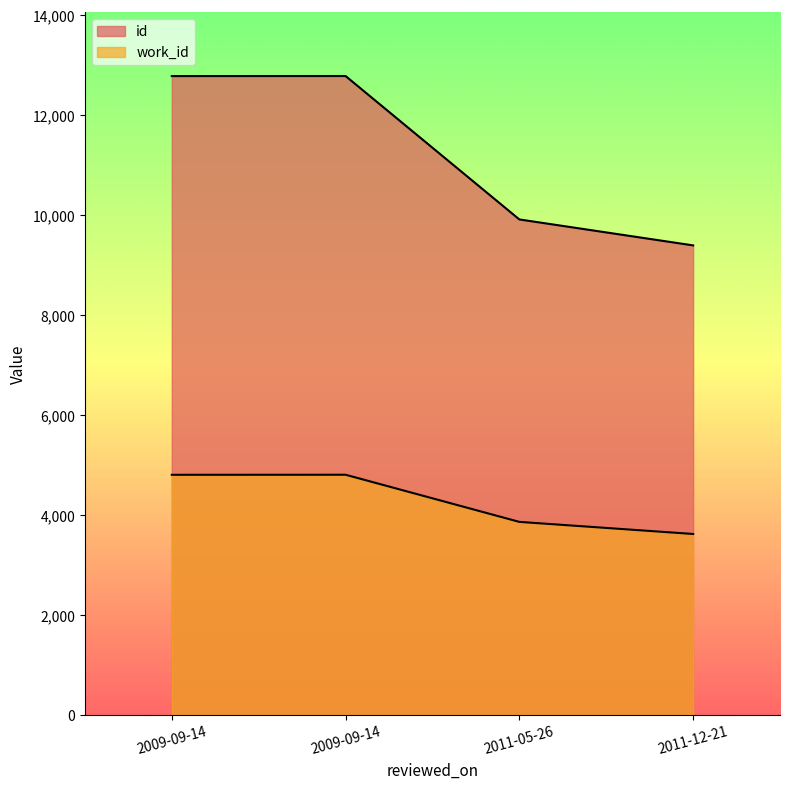

Count the number of categories in the chart.

4